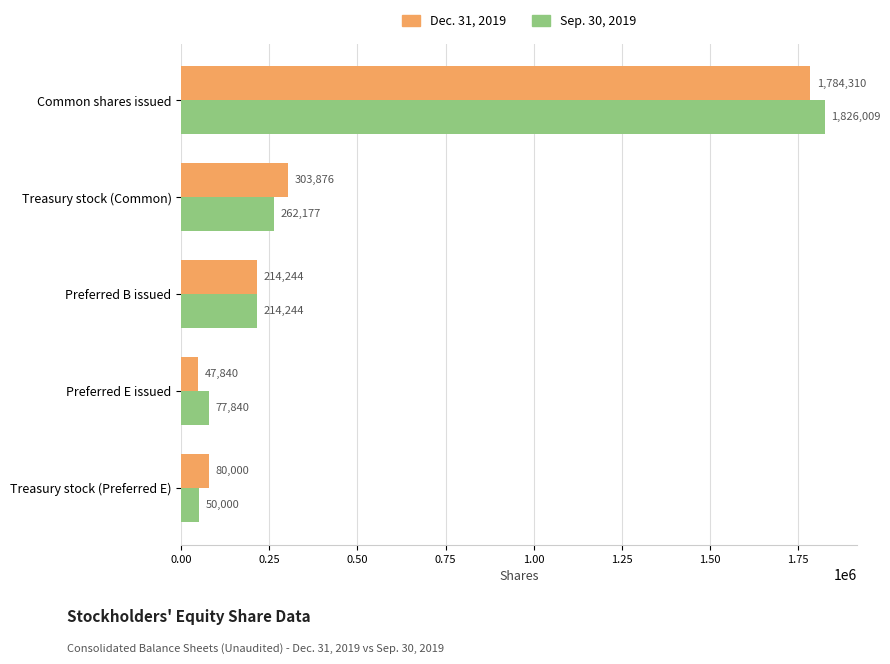

What is the difference between the second highest and minimum values in the Dec. 31, 2019 series?

256036